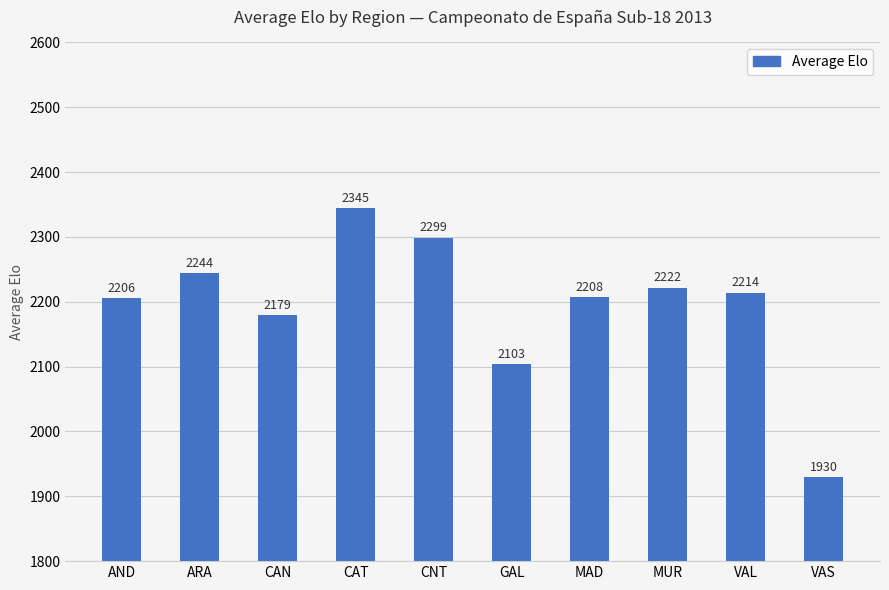

What is the smallest value displayed?

1930.0